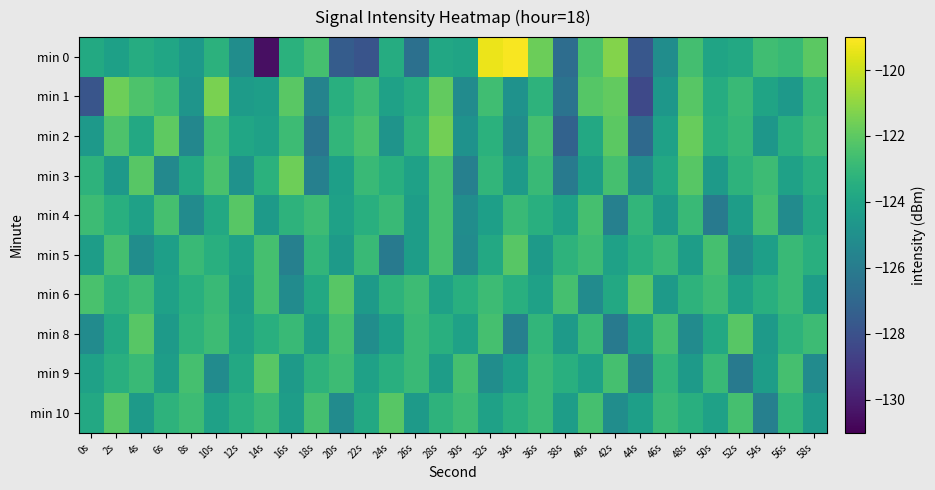

At which category does the chart reach its minimum across all series?

14s